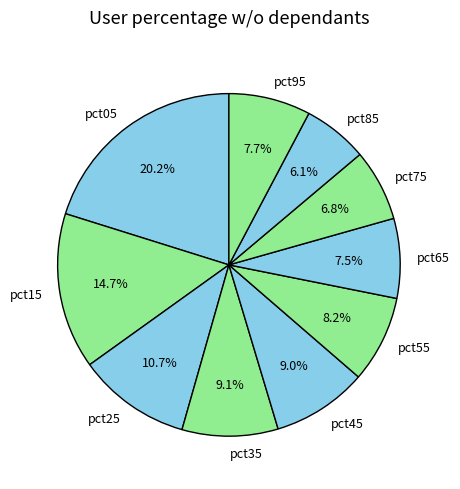

What percentage is NOT represented by pct05?

79.8%